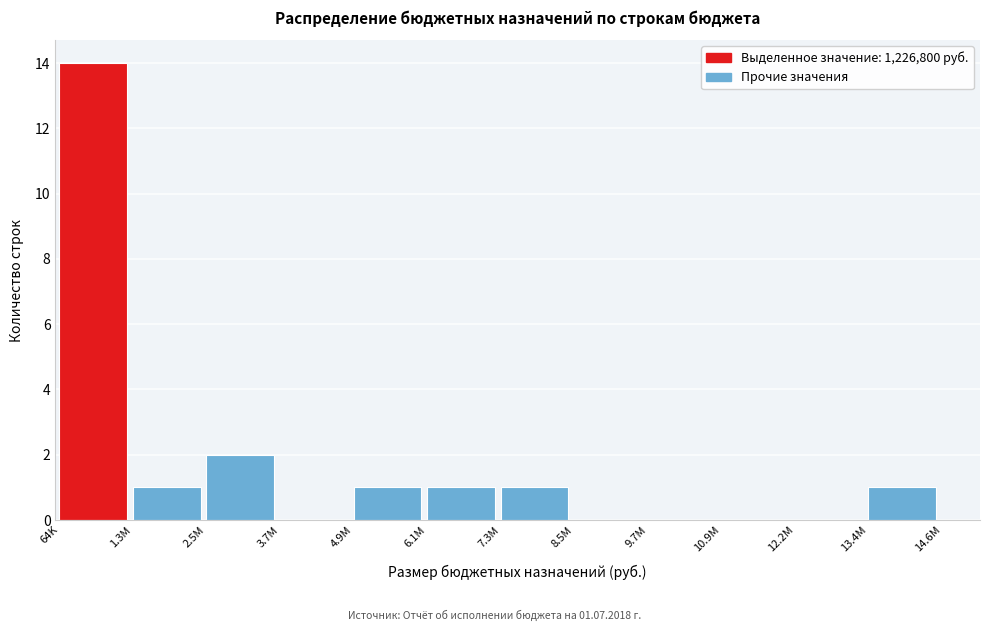

Reading left to right, extract all data points from this chart.

64K=14	1.3M=1	2.5M=2	3.7M=0	4.9M=1	6.1M=1	7.3M=1	8.5M=0	9.7M=0	10.9M=0	12.2M=0	13.4M=1